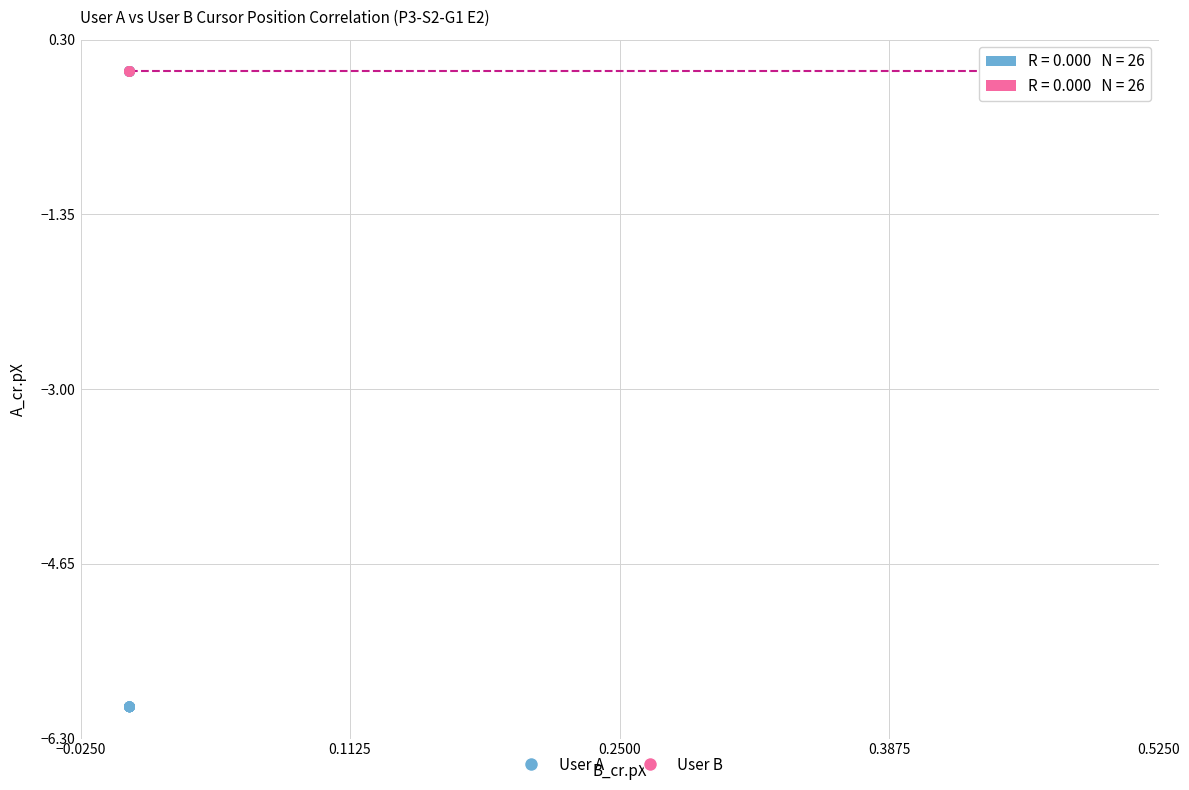

Which series contains the lowest Y value?

User A